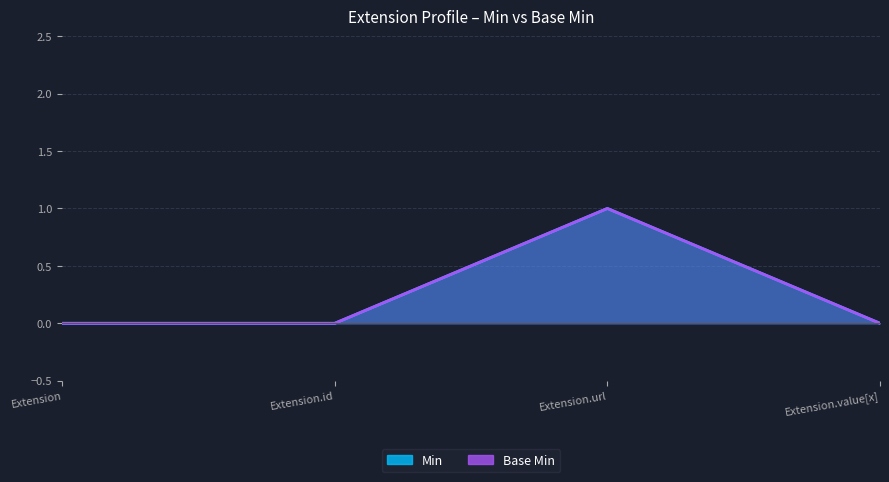

What are all the series names shown in the legend?

Min, Base Min